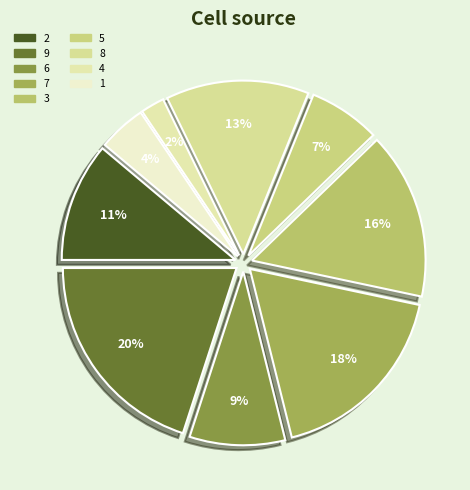

Does any single category account for the majority?

No